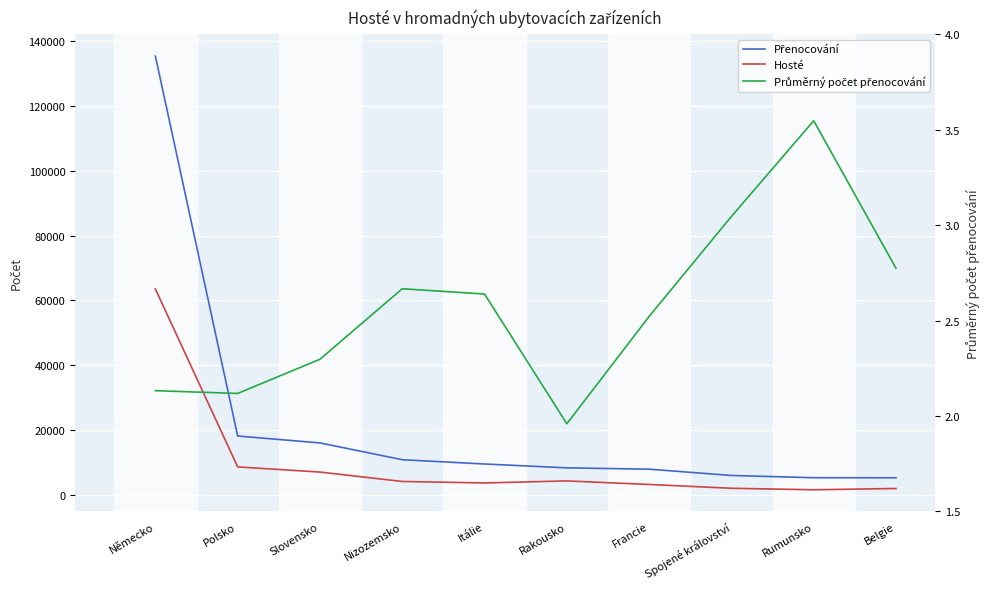

True or false: Hosté and Průměrný počet přenocování cross at least once.

False